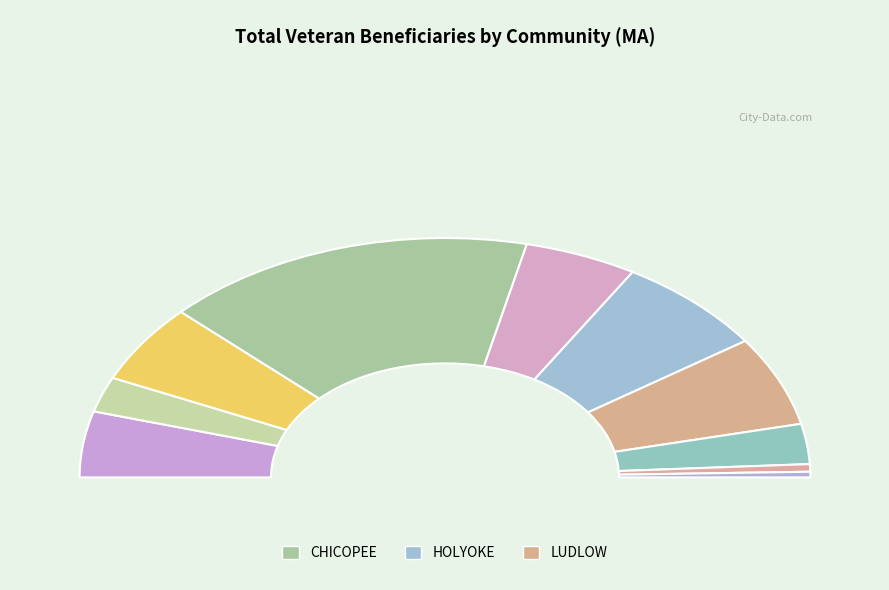

To the nearest percent, what portion does LUDLOW represent?

12%